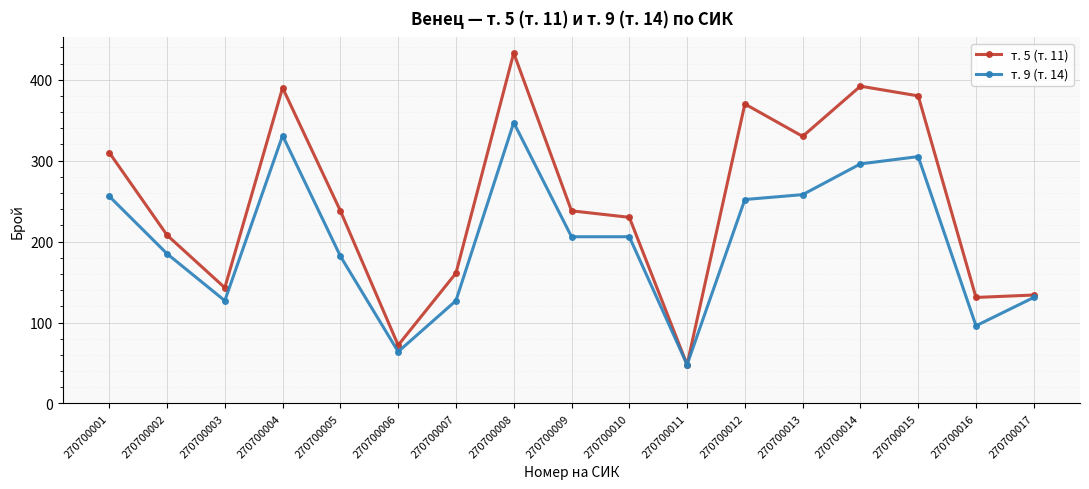

At which label does т. 5 (т. 11) reach its peak?

270700008